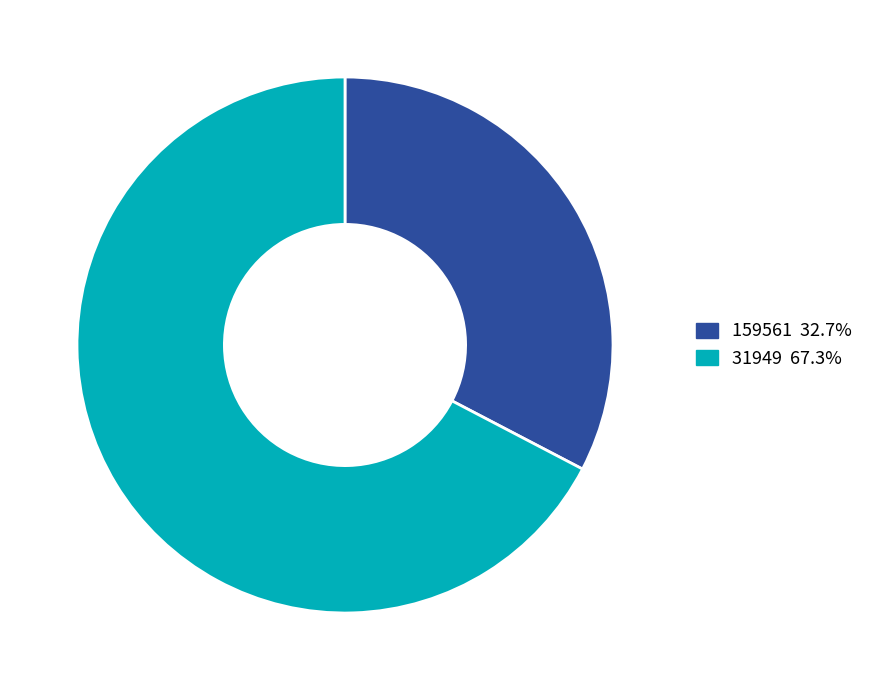

Which category has the biggest portion of the pie?

31949